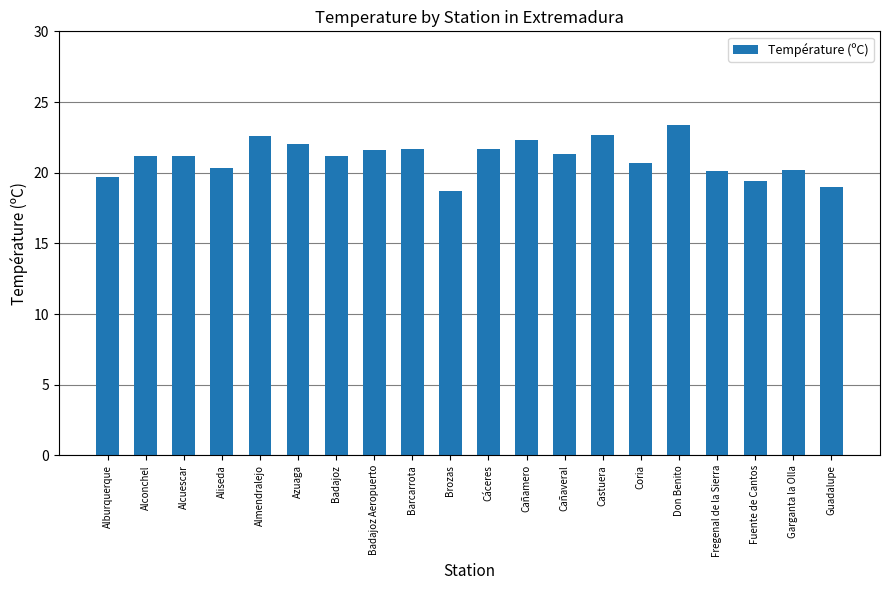

What is the maximum value shown in the chart?

23.4